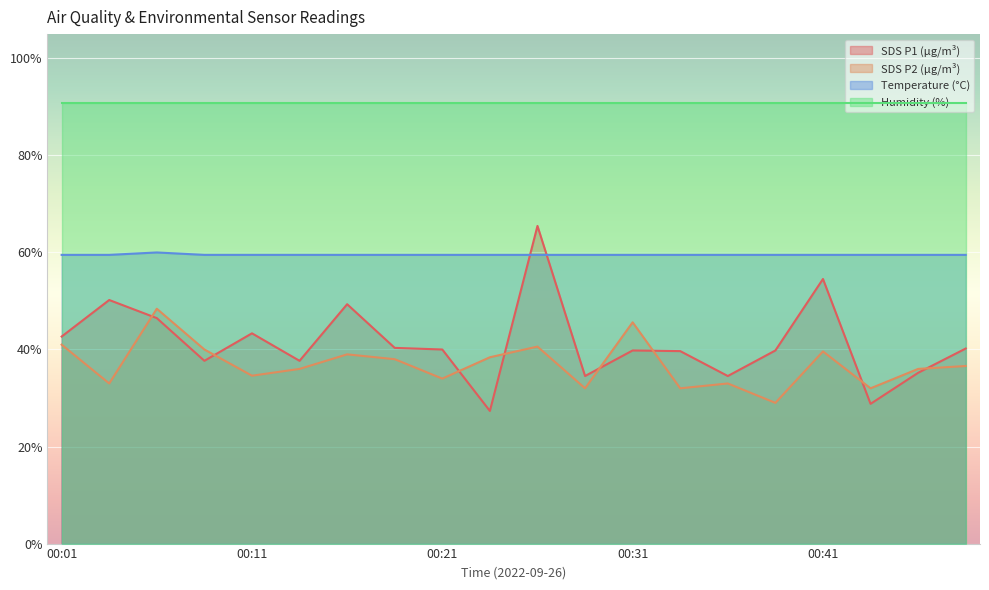

Count the number of categories in the chart.

20